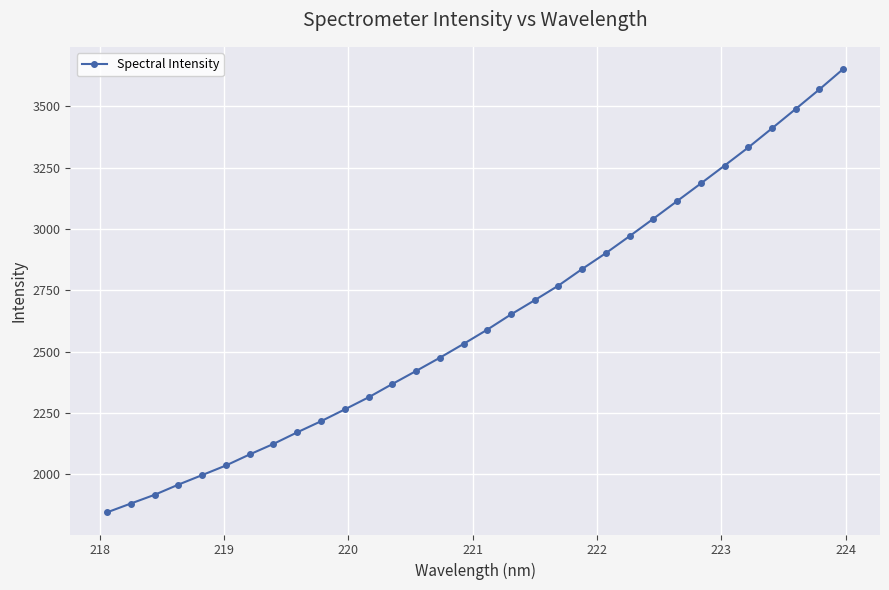

What is the minimum value shown in the chart?

1844.6